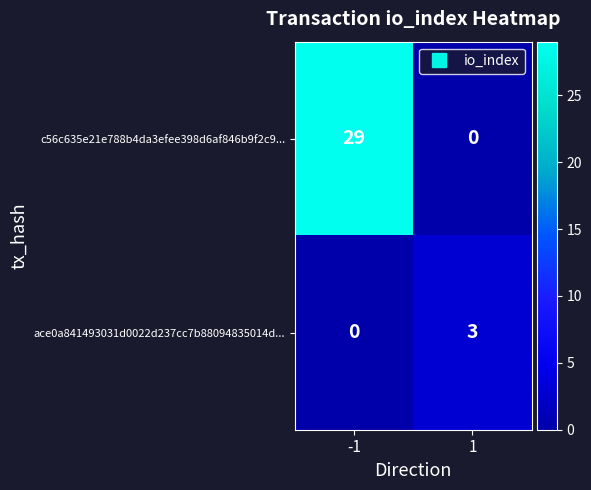

How many data points does each series have?

2